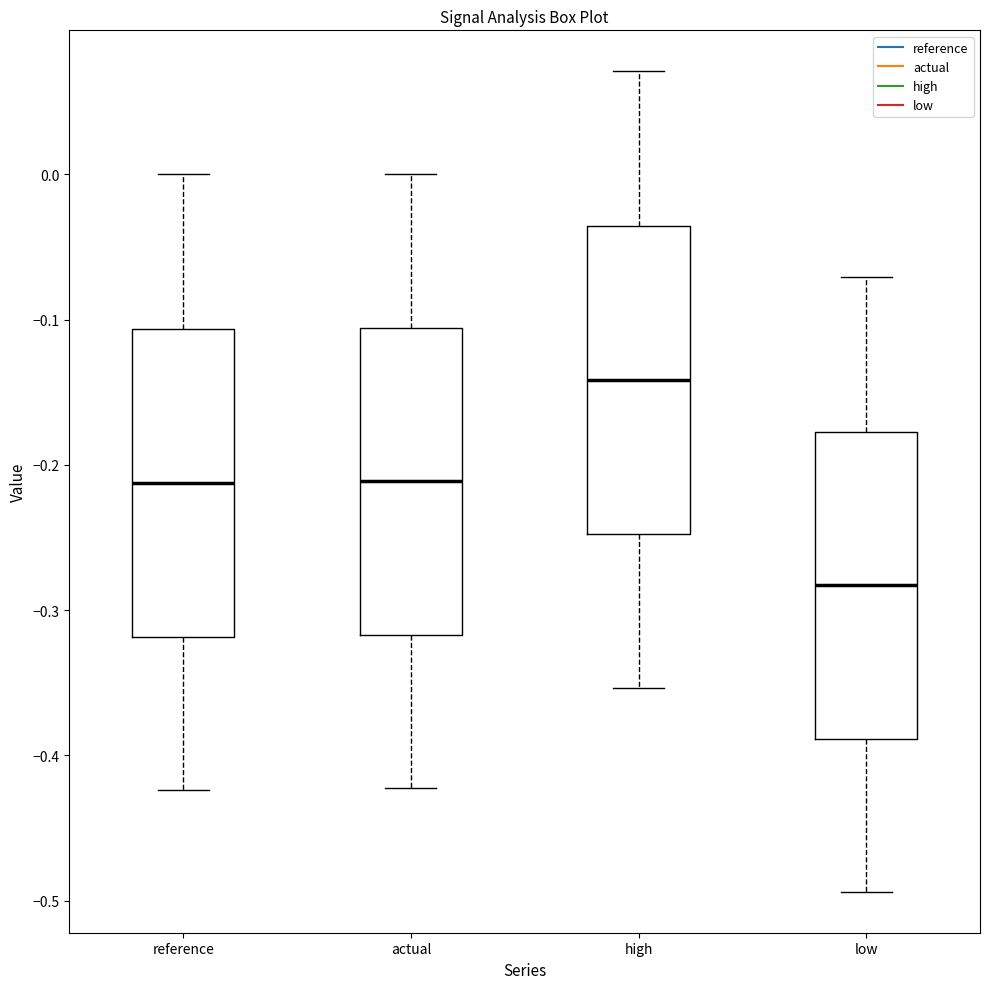

Where is the upper edge of the box for actual on the y-axis? The values are not printed on the chart, so give them approximately, as read against the axis.

-0.11